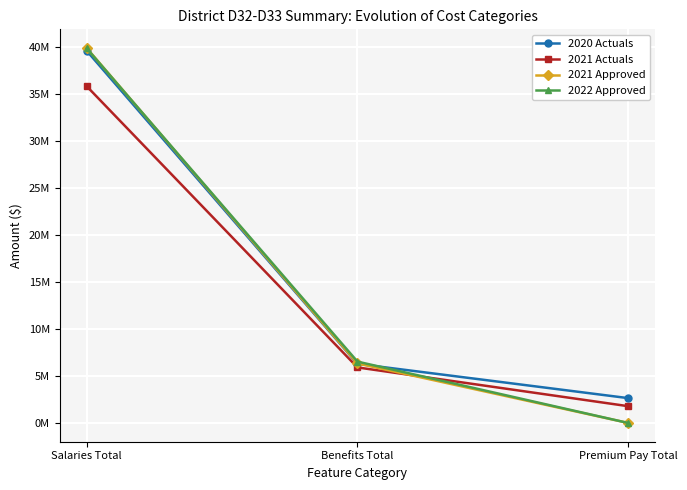

Does the chart have visible grid lines?

Yes